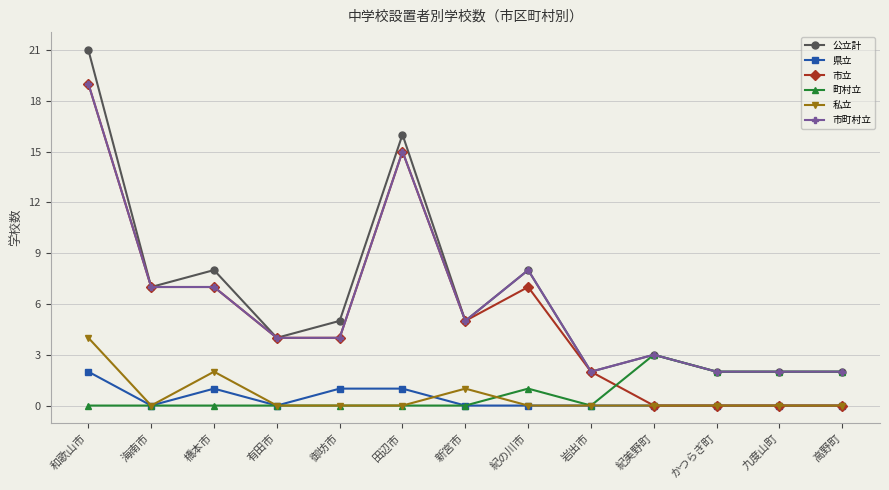

What is the label of the 5th point from the left?

御坊市